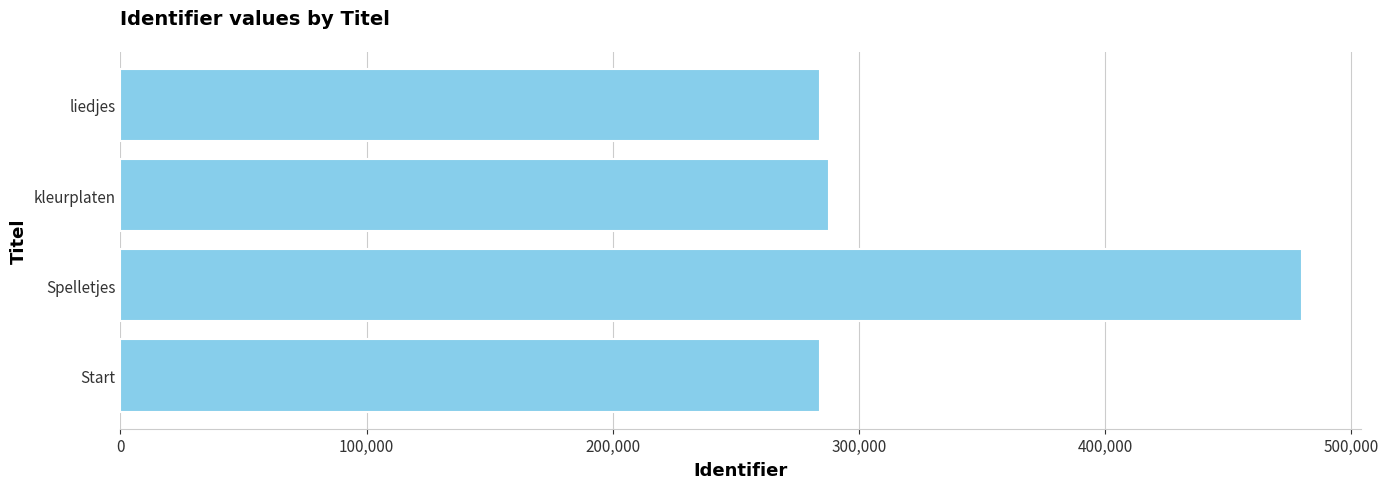

What is the greatest value displayed?

479994